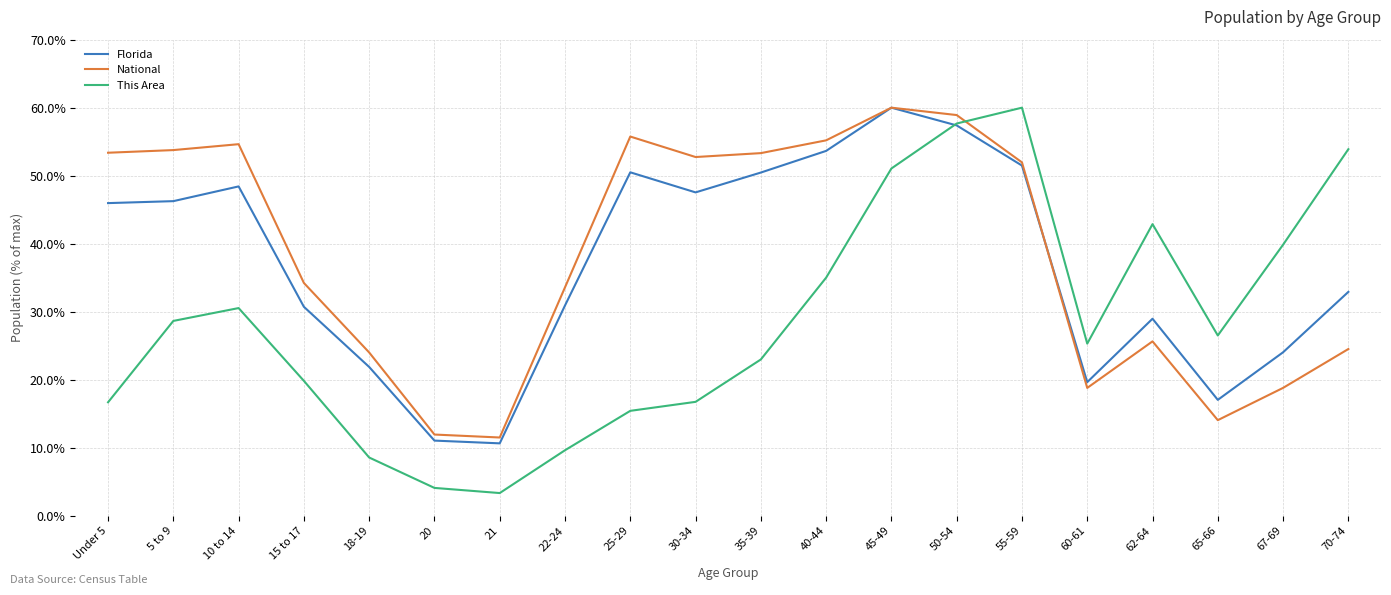

At which category is the sum across all series the highest?

50-54